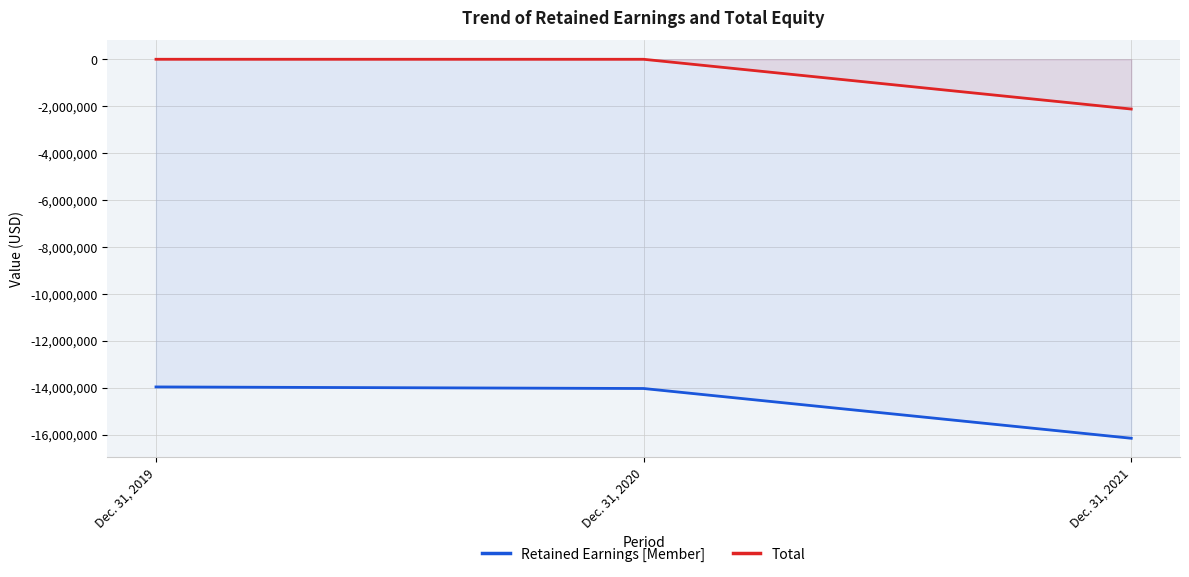

What are all the series names shown in the legend?

Retained Earnings [Member], Total